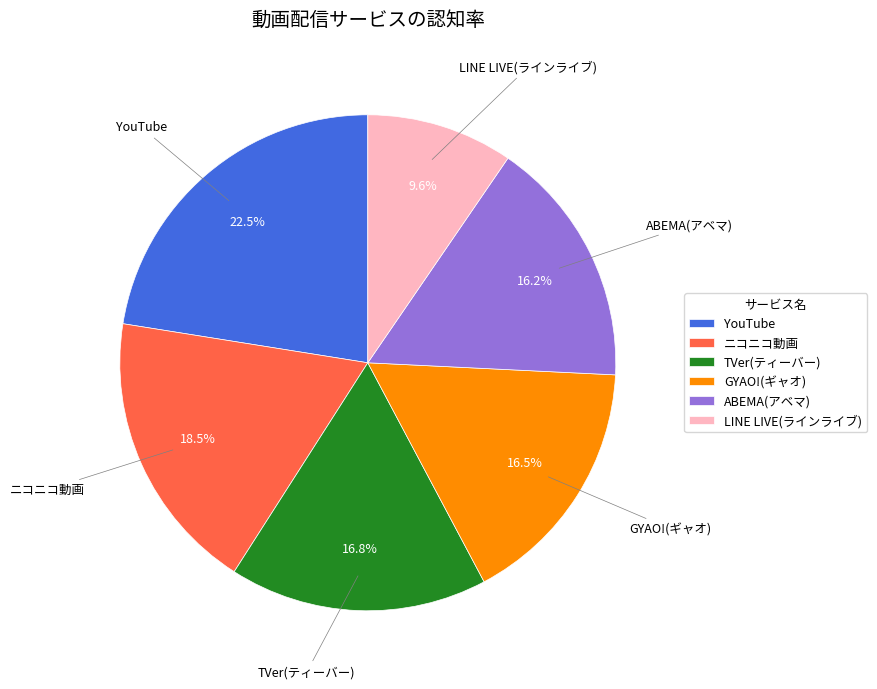

Between ニコニコ動画 and GYAO!(ギャオ), which is larger?

ニコニコ動画